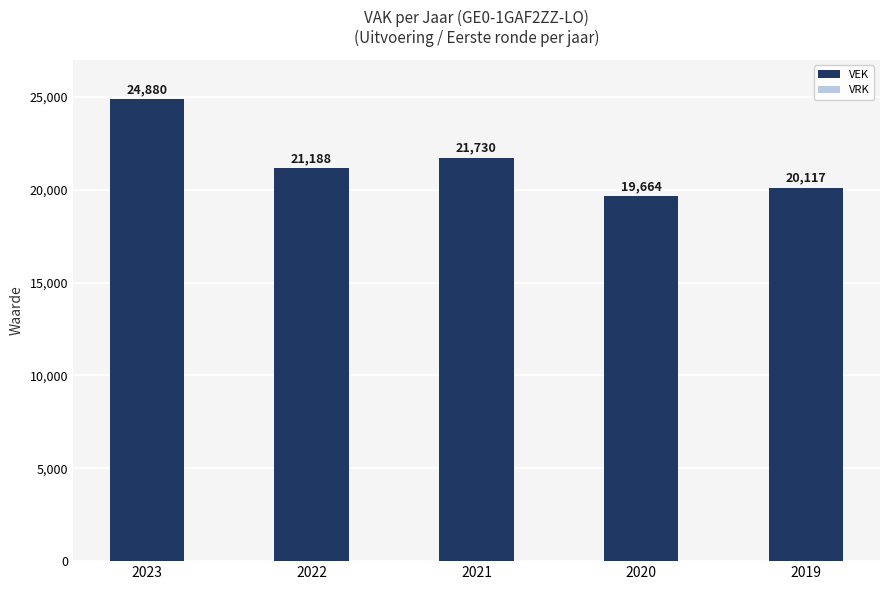

Reading left to right, extract all data points from this chart.

24880	21188	21730	19664	20117